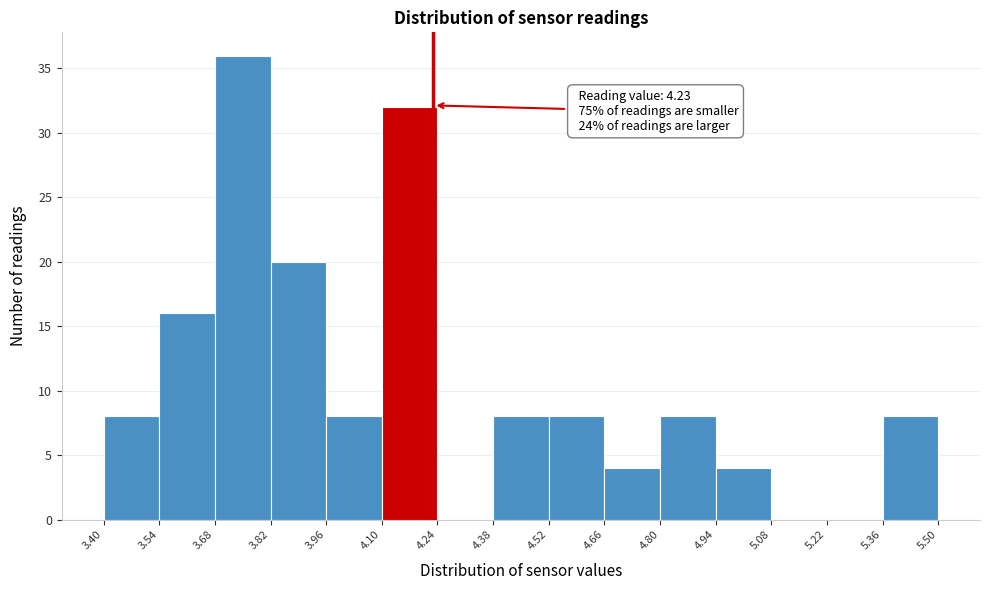

Over which range of the x-axis is the bar tallest?

3.68 to 3.82